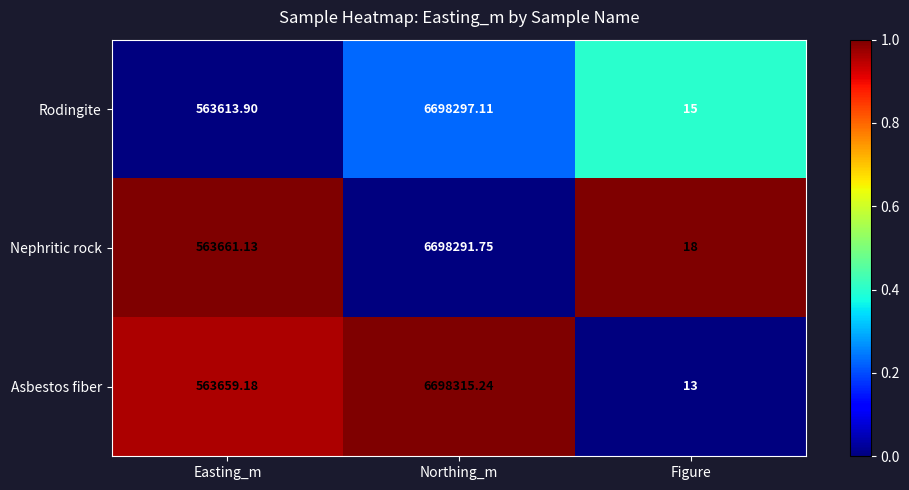

At which label is Asbestos fiber closest to 3349164?

Easting_m